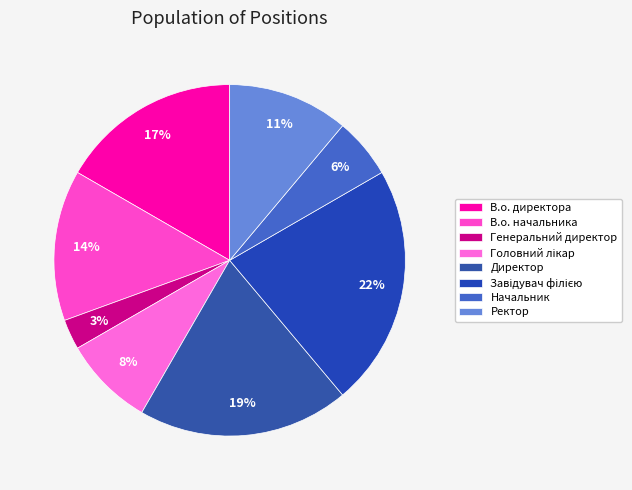

Is there a majority slice in this chart?

No